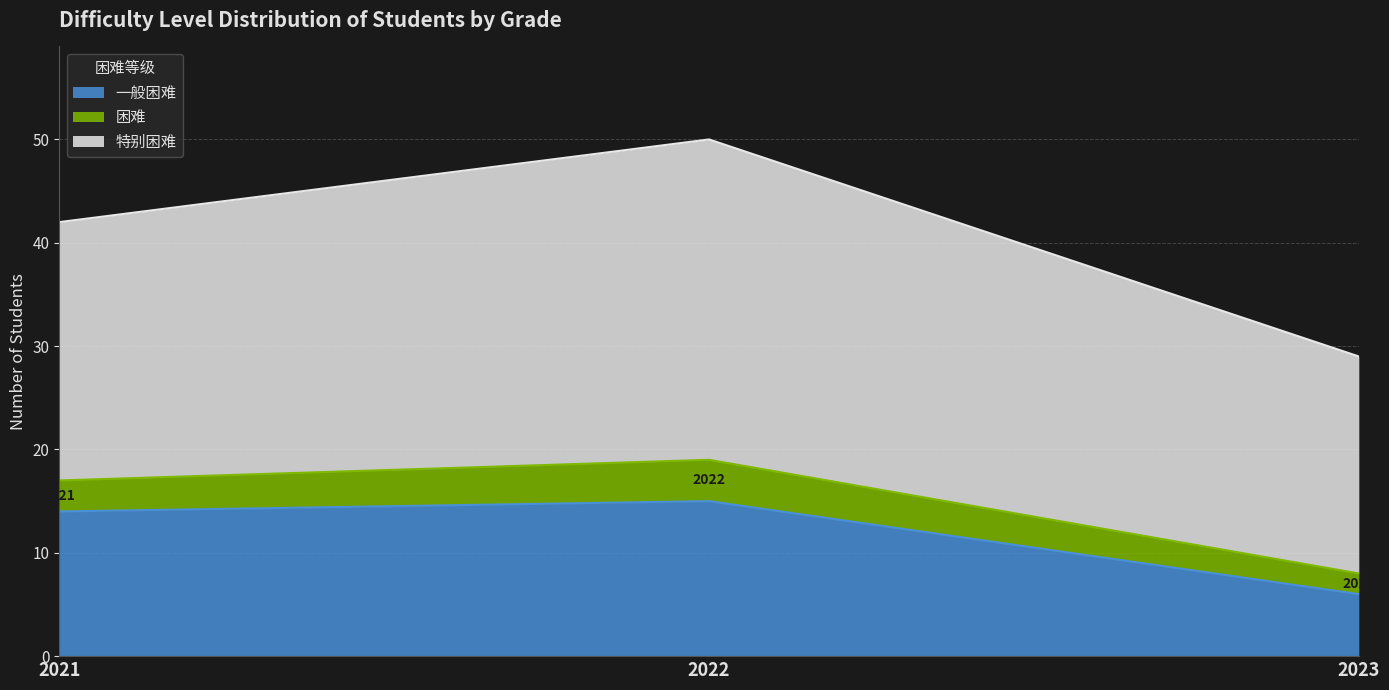

What are all the series names shown in the legend?

一般困难, 困难, 特别困难